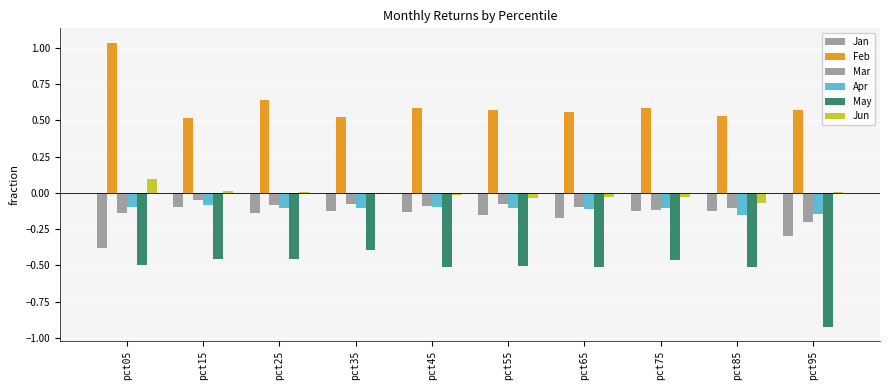

Are the bars grouped side by side (vs. stacked)?

Yes